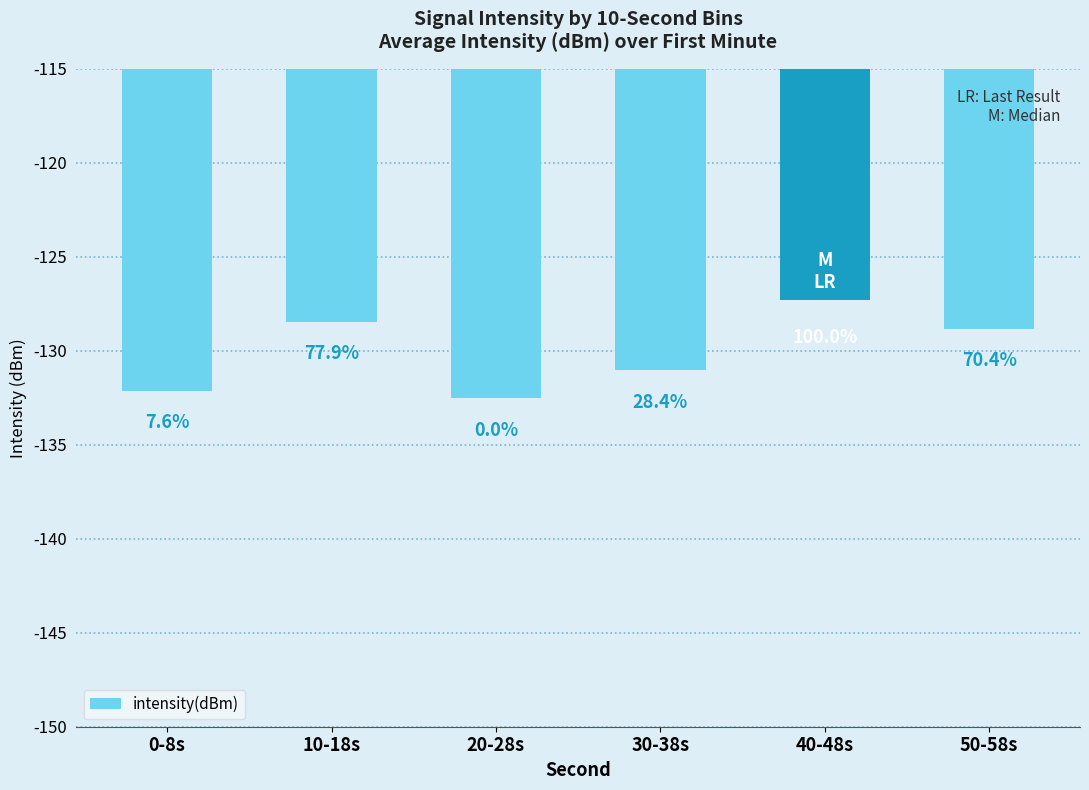

True or false: the data shows -37.3 at 0-8s.

False